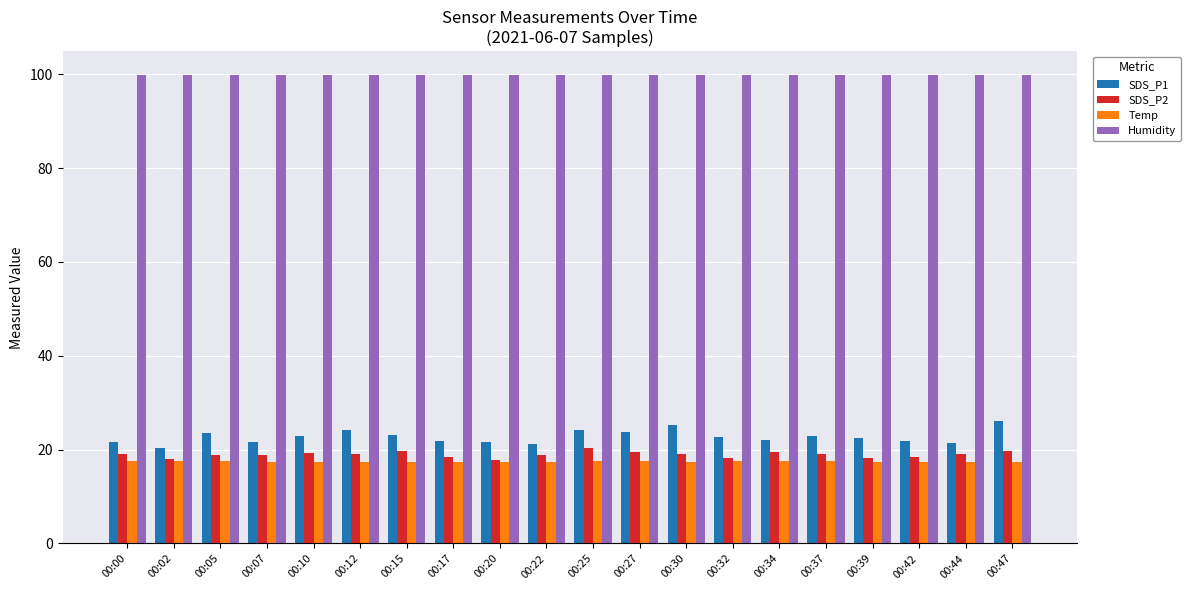

What are all the series names shown in the legend?

SDS_P1, SDS_P2, Temp, Humidity